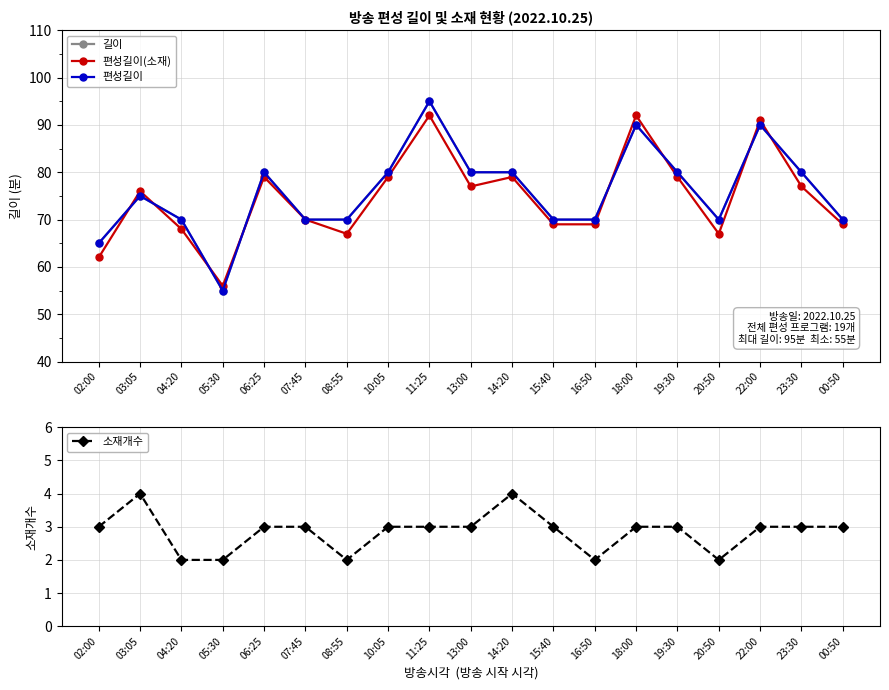

Is this an area chart (filled region under the line)?

No